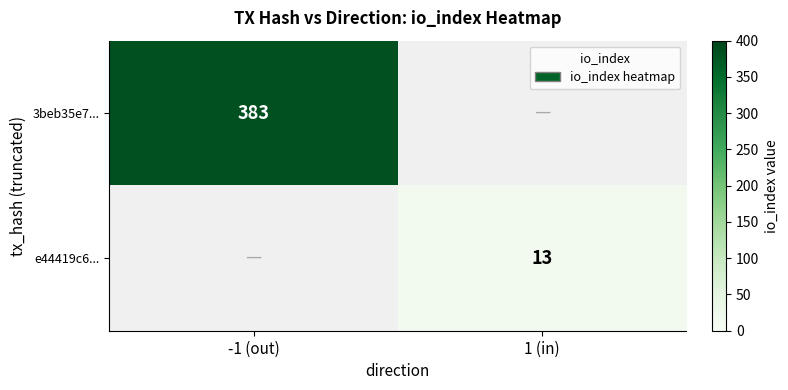

The value of e44419c6... at 1 (in) is 22. True or false?

False